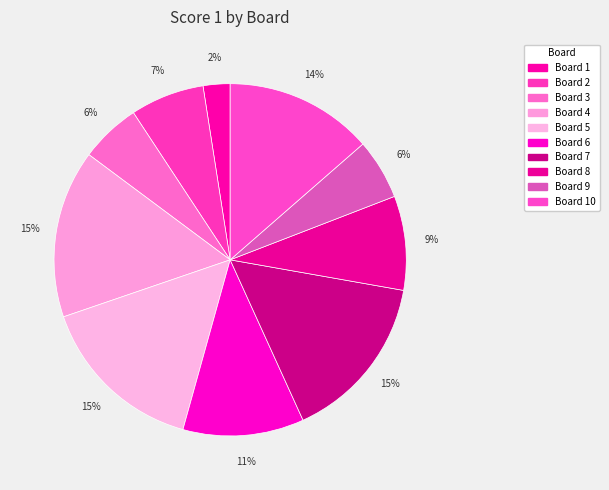

How many slices are in this pie chart?

10